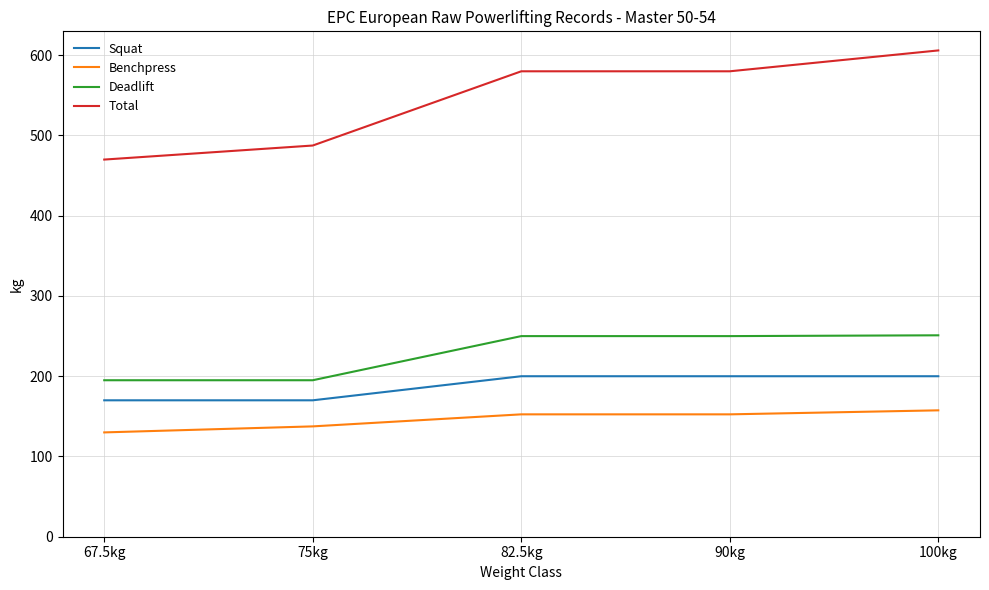

What is the difference between the Deadlift values at 67.5kg and 82.5kg?

55.0